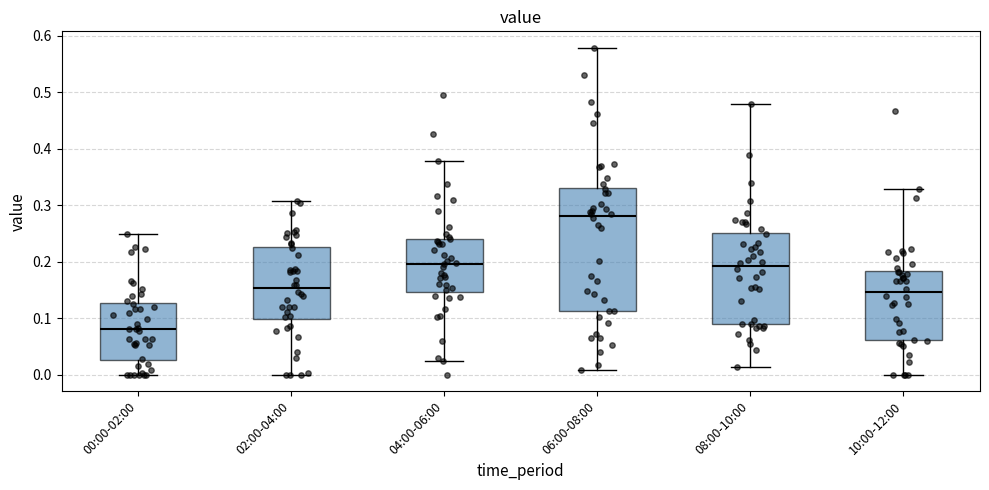

Reading left to right, read every box against the y-axis: the position of its median line, the range the box covers, and the ends of its whiskers. The values are not printed on the chart, so give them approximately, as read against the axis.

00:00-02:00: median 0.08, box 0.03 to 0.13, whiskers 0.00 to 0.25
02:00-04:00: median 0.15, box 0.10 to 0.23, whiskers 0.00 to 0.31
04:00-06:00: median 0.20, box 0.15 to 0.24, whiskers 0.02 to 0.38
06:00-08:00: median 0.28, box 0.11 to 0.33, whiskers 0.01 to 0.58
08:00-10:00: median 0.19, box 0.09 to 0.25, whiskers 0.01 to 0.48
10:00-12:00: median 0.15, box 0.06 to 0.18, whiskers 0.00 to 0.33